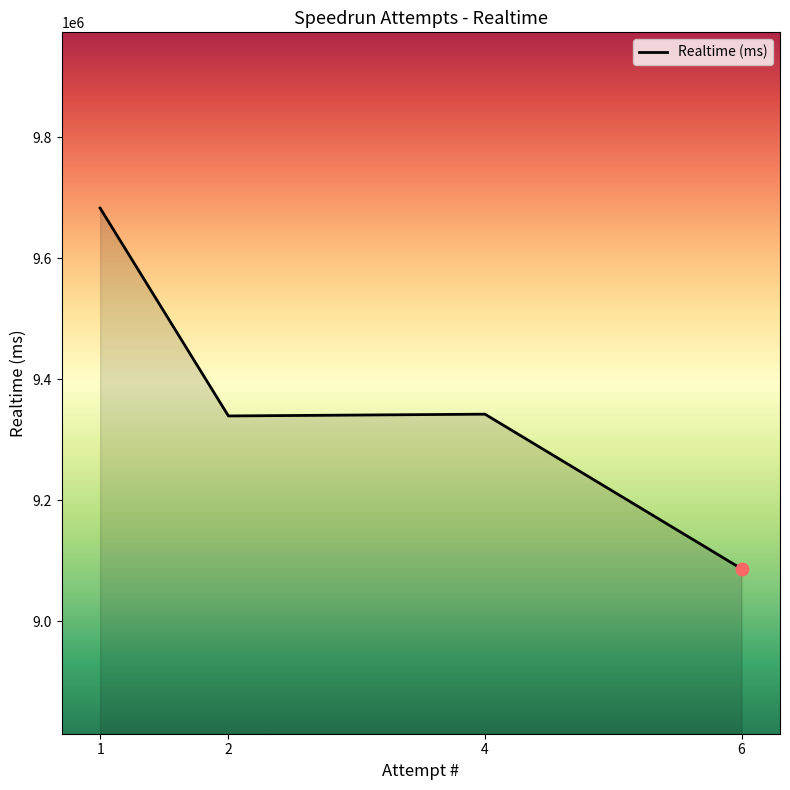

What is the change in value from 4 to 6?

-255575